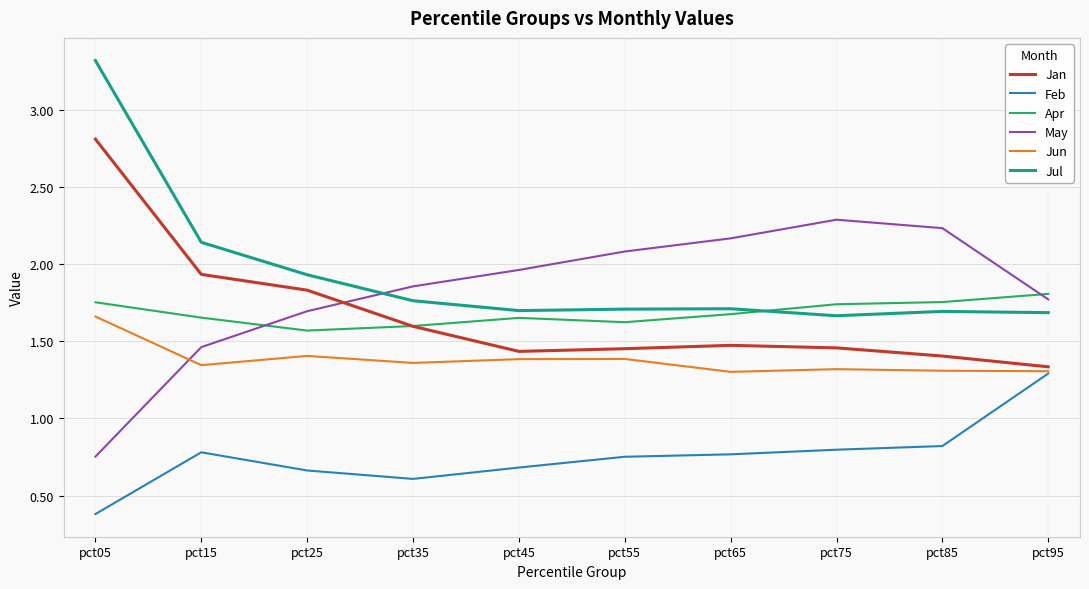

True or false: Jun and Jul cross at least once.

False